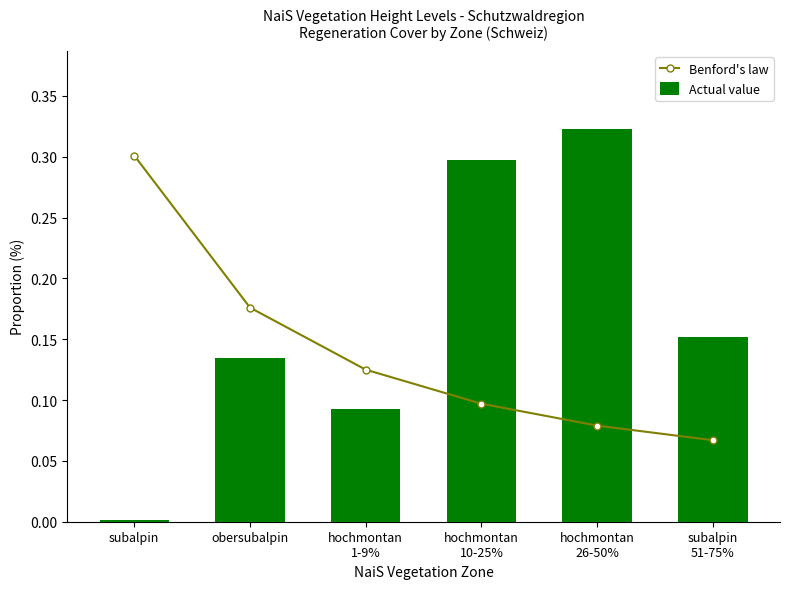

Where is Actual value nearest to the value 0?

subalpin